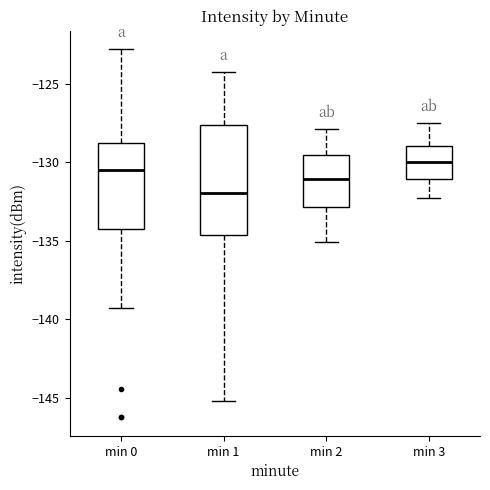

Reading left to right, read every box against the y-axis: the position of its median line, the range the box covers, and the ends of its whiskers. The values are not printed on the chart, so give them approximately, as read against the axis.

min 0: median -130.5, box -134.0 to -129.0, whiskers -139.5 to -123.0
min 1: median -132.0, box -134.5 to -127.5, whiskers -145.0 to -124.0
min 2: median -131.0, box -133.0 to -129.5, whiskers -135.0 to -128.0
min 3: median -130.0, box -131.0 to -129.0, whiskers -132.5 to -127.5